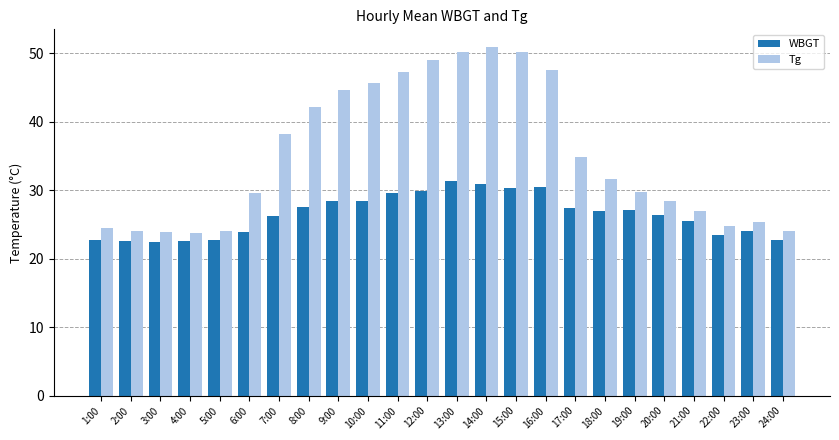

What is the value of the WBGT bar at the 20th from the left?

26.4